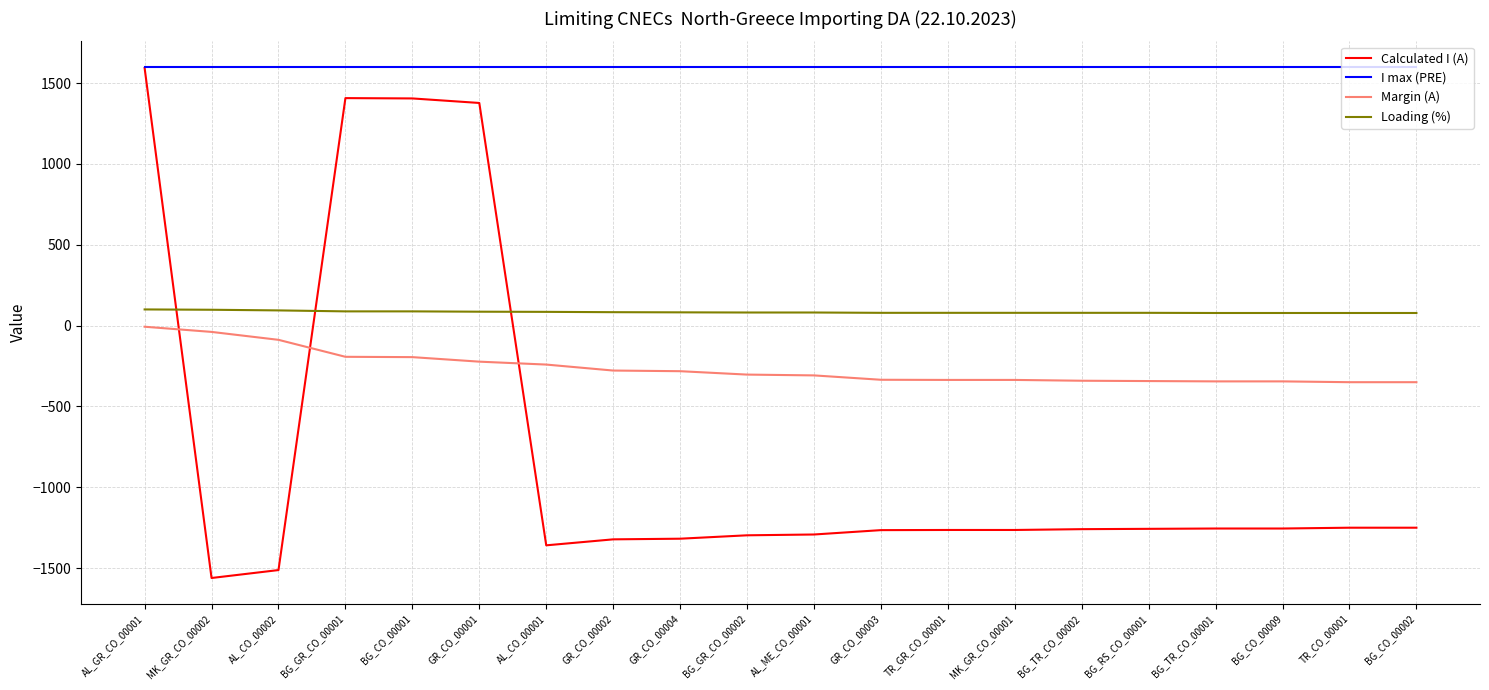

How many categories are shown in the chart?

20